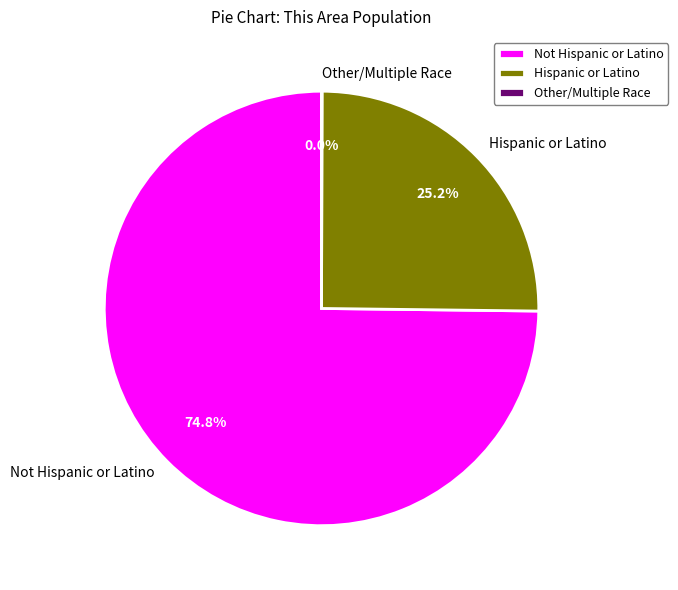

What is the majority slice?

Not Hispanic or Latino